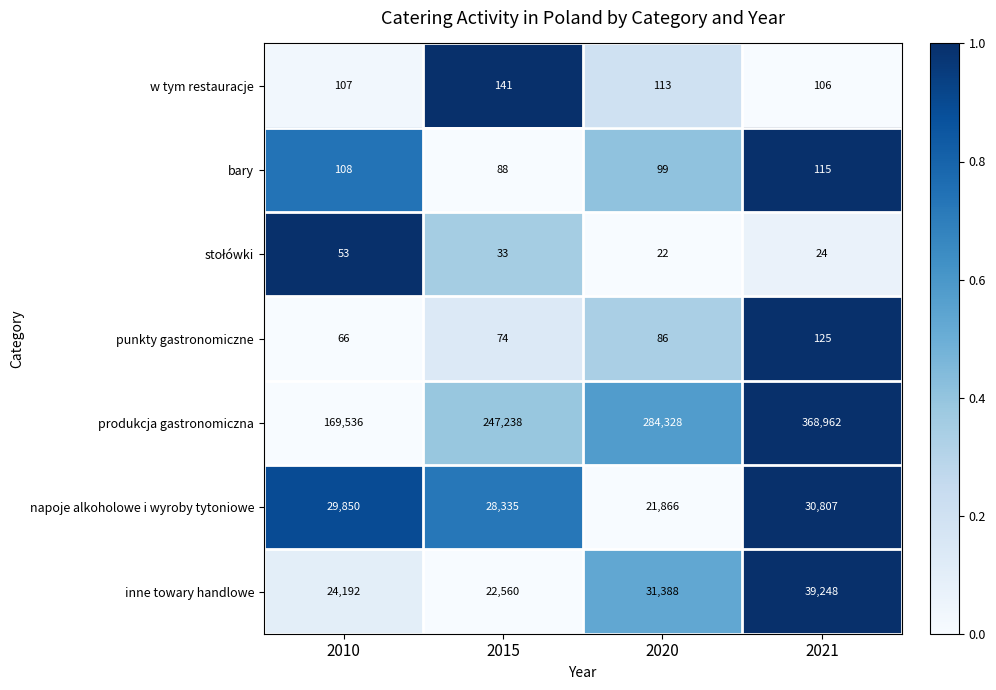

What is the difference between the maximum and minimum values in the produkcja gastronomiczna series?

199426